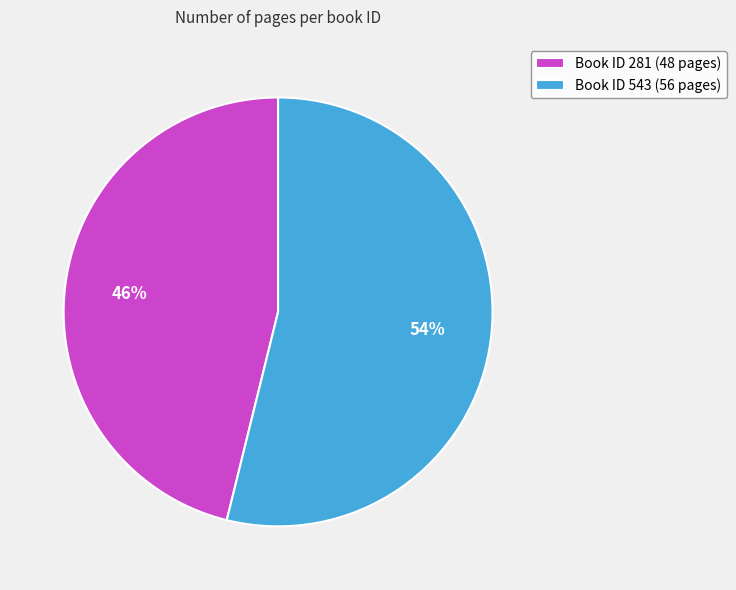

How many segments does this pie chart have?

2